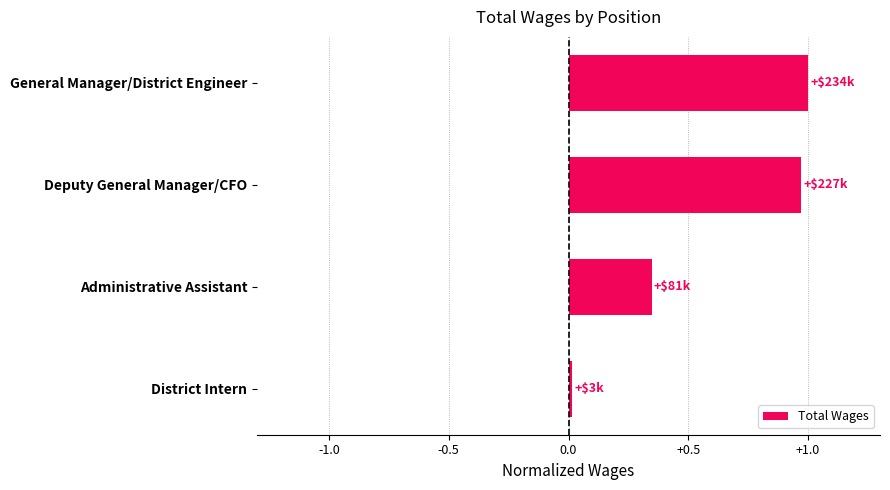

Is it true that the value at General Manager/District Engineer is 0.3?

False